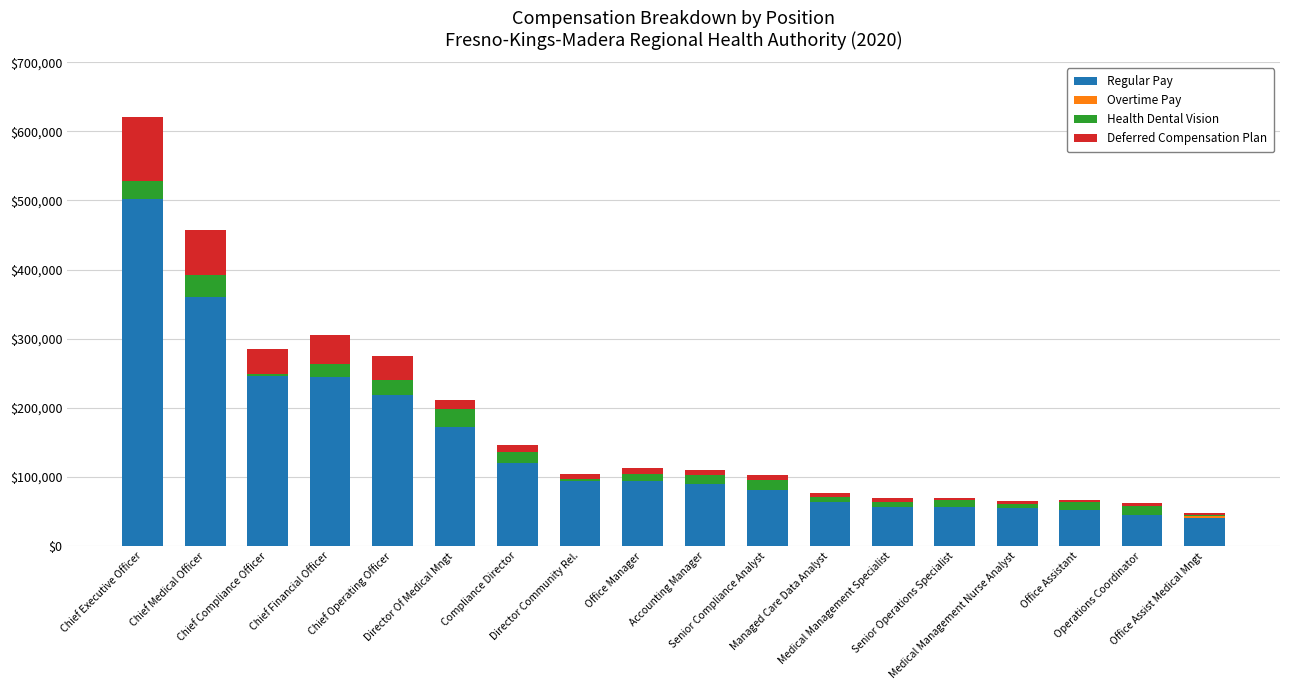

What is the maximum value for Regular Pay?

501580